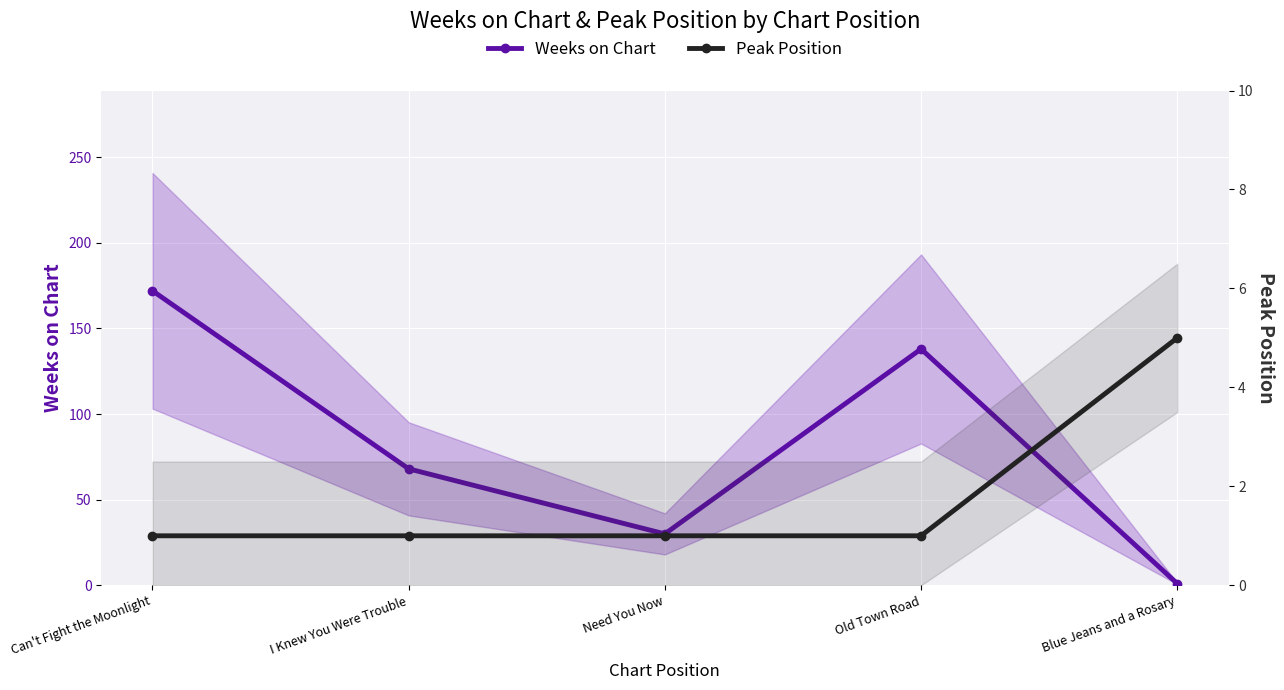

Is the value of Weeks on Chart at Old Town Road greater than the value of Peak Position at I Knew You Were Trouble?

Yes